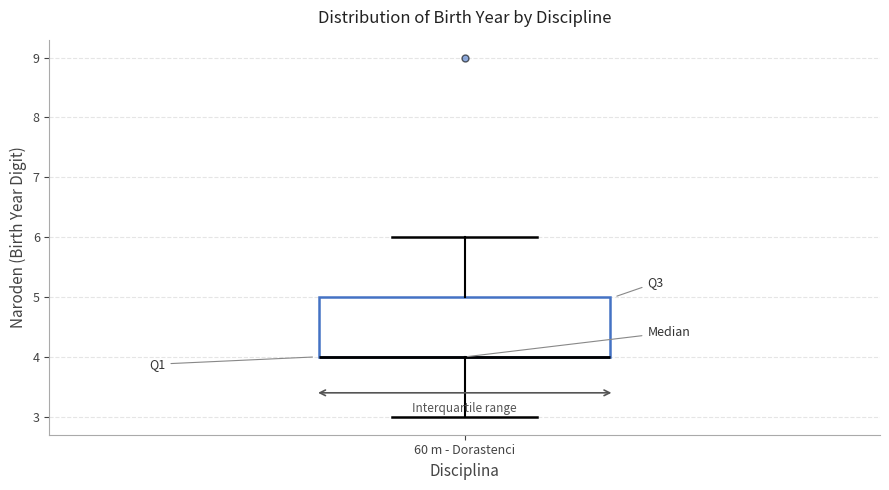

Read this box plot against the y-axis: the position of the median line, the range covered by the box, and the ends of both whiskers. The values are not printed on the chart, so give them approximately, as read against the axis.

median 4 (drawn on the box's lower edge), box 4 to 5, whiskers 3 to 6